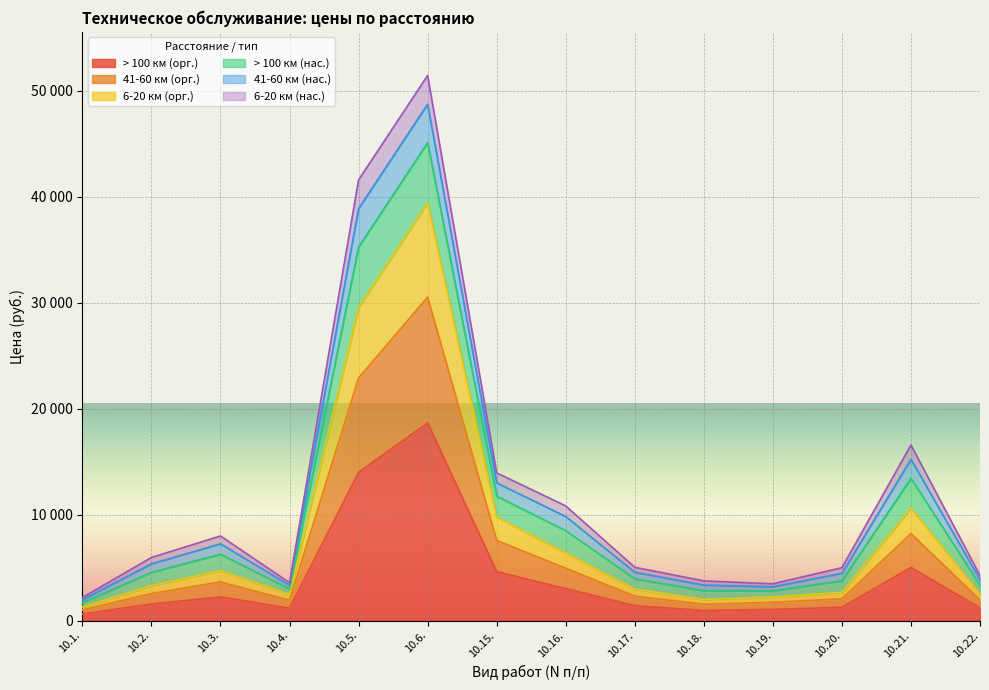

How many values in the 6-20 км (орг.) series exceed 3287?

6